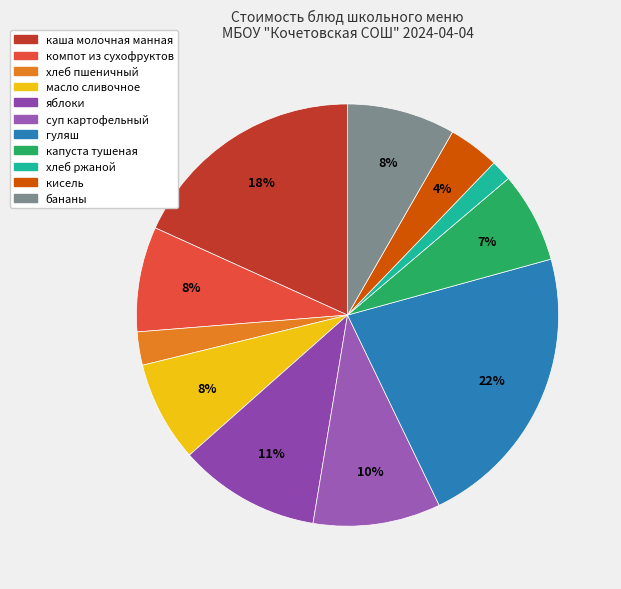

Count the number of slices in the pie.

11